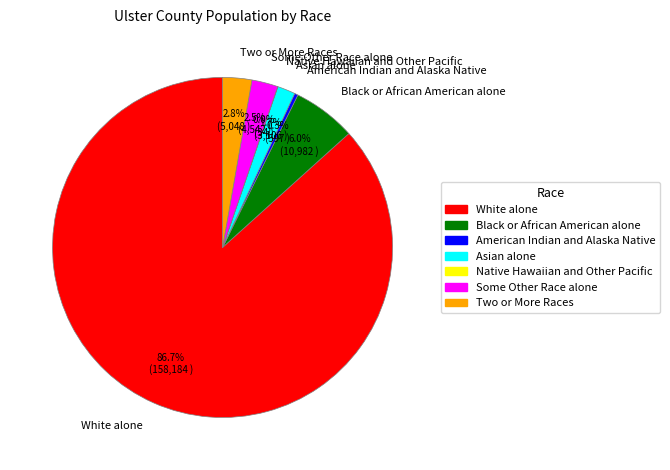

To the nearest percent, what is the average slice percentage?

14%